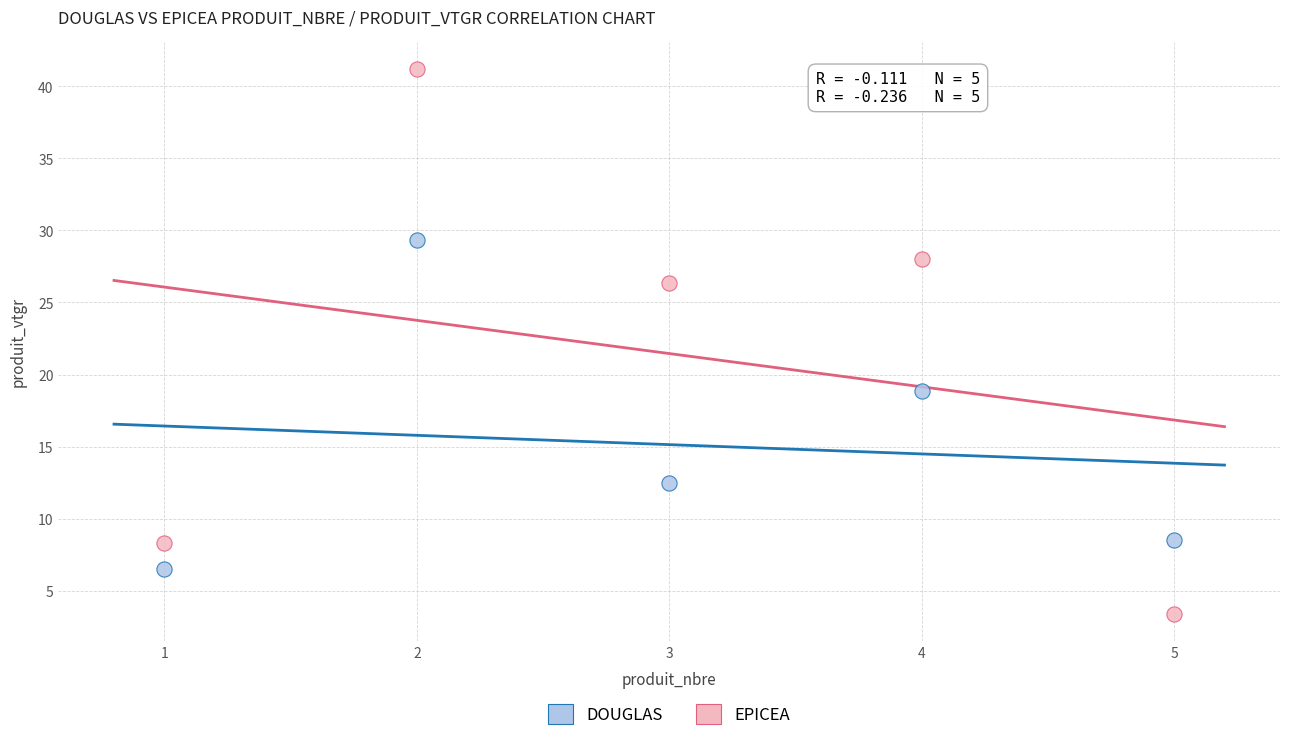

Across all data points, what is the average X value?

3.0